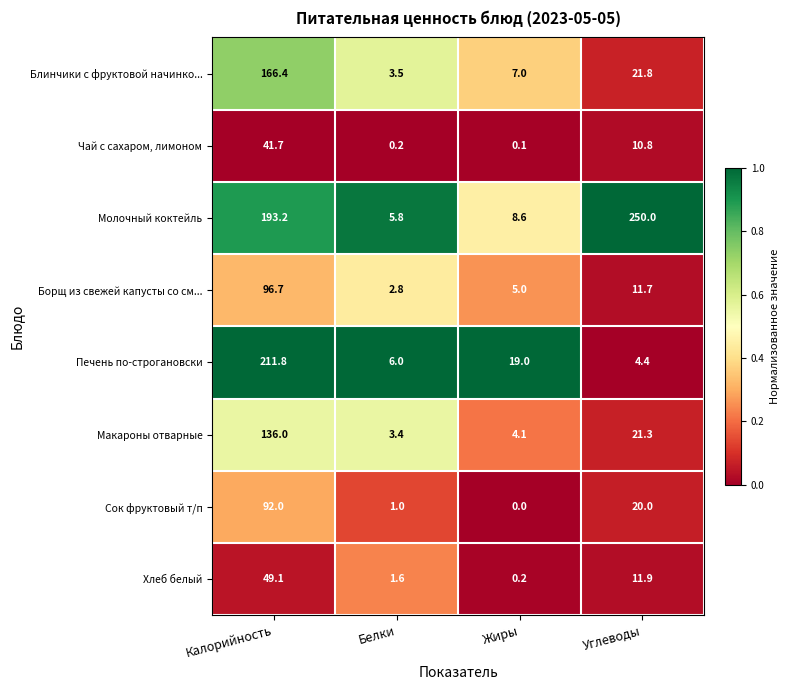

At which label does Сок фруктовый т/п first exceed 20?

Калорийность